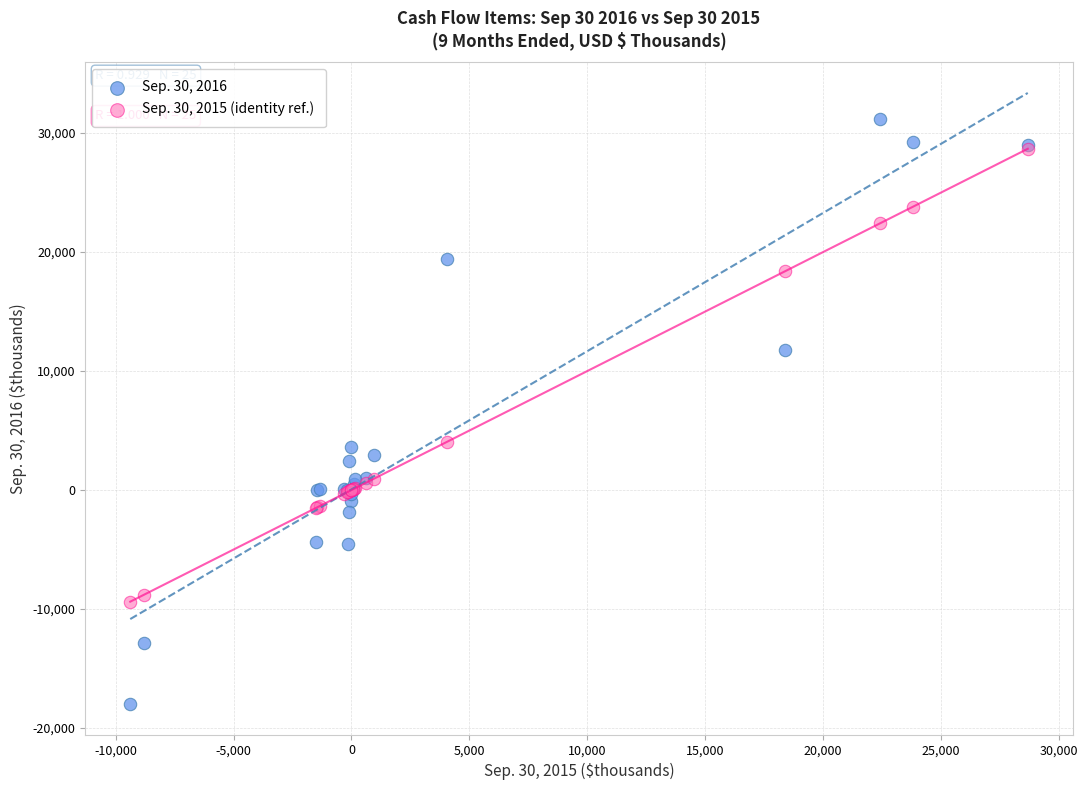

Which series contains the lowest Y value?

Sep. 30, 2016